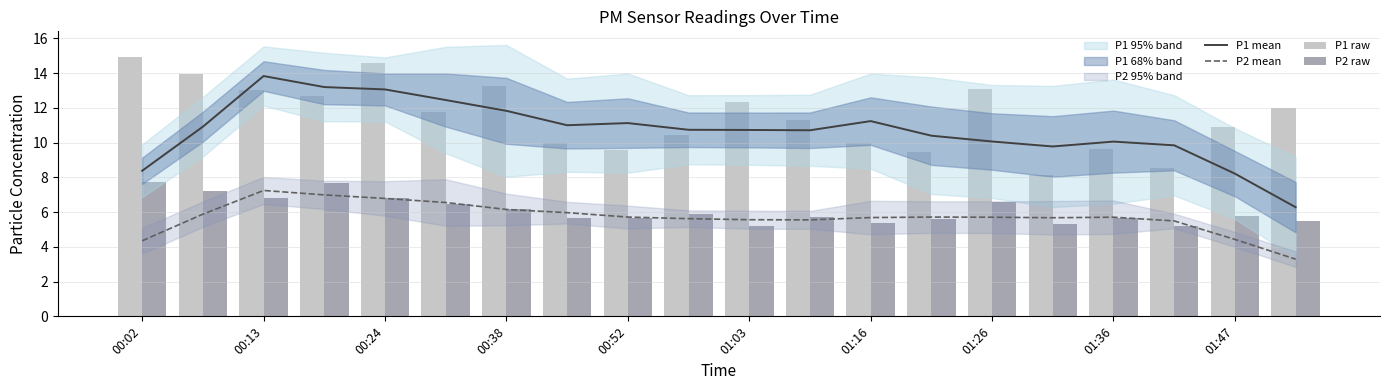

Is it true that P1 mean equals 8.2 at 01:47?

True